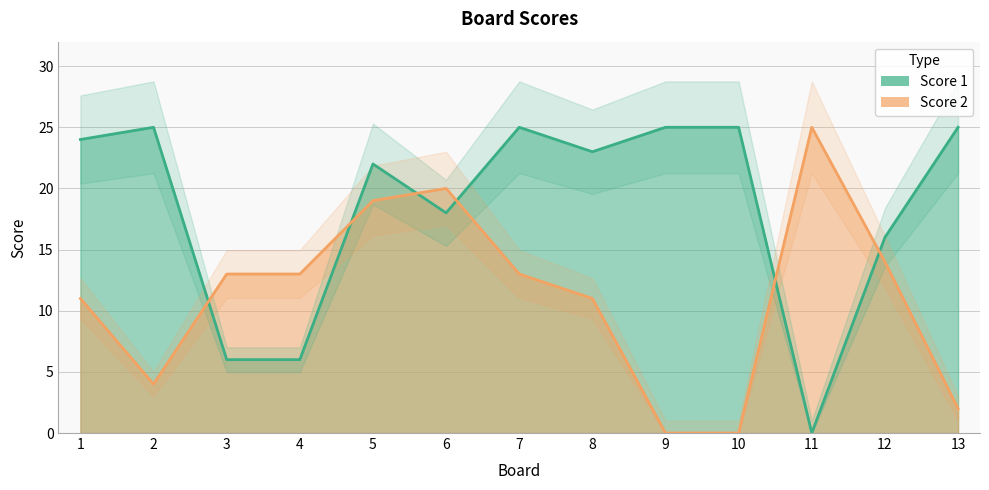

Which series has the largest range (max minus min)?

Score 1